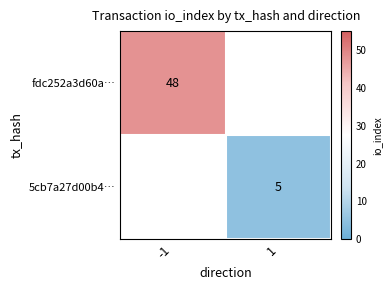

Is the value of fdc252a3d60a… at -1 greater than the value of 5cb7a27d00b4… at 1?

Yes